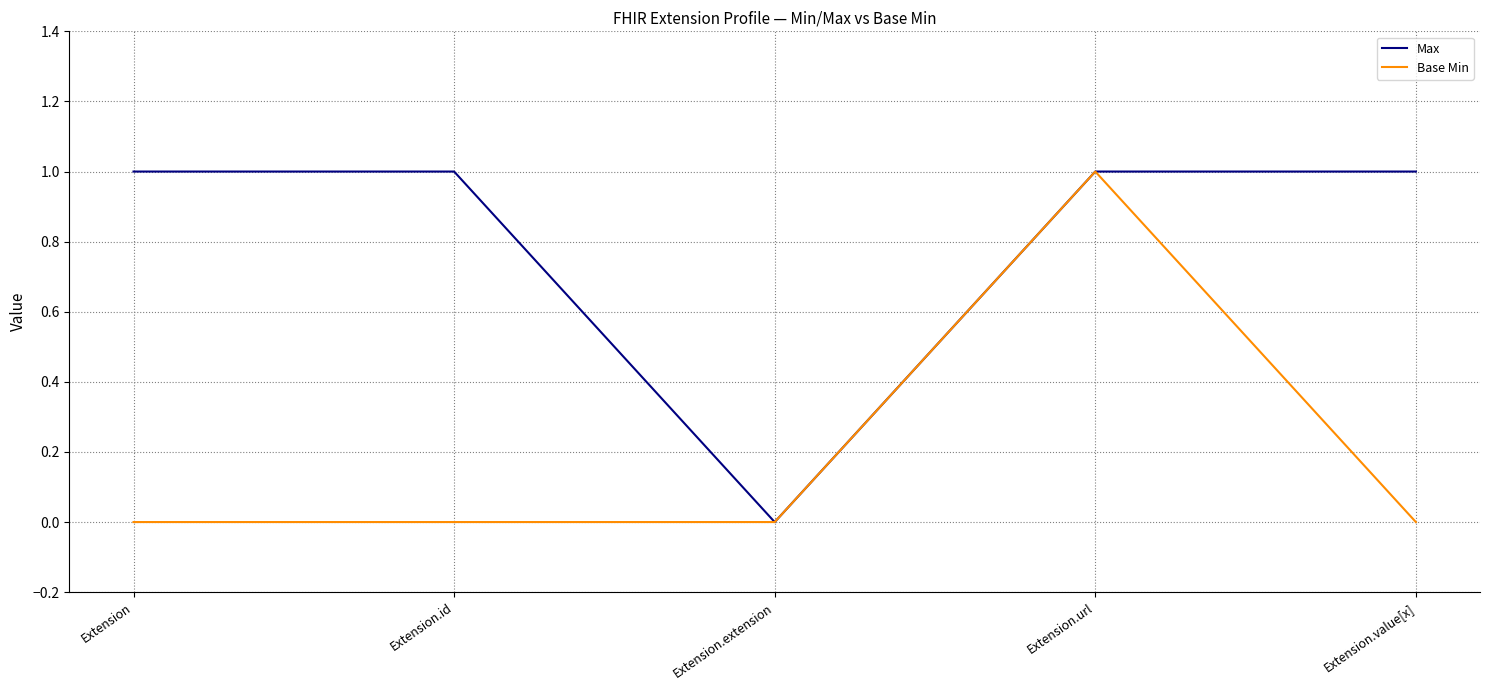

Reading left to right, list all the values displayed in this chart.

Max: 1	1	0	1	1
Base Min: 0	0	0	1	0